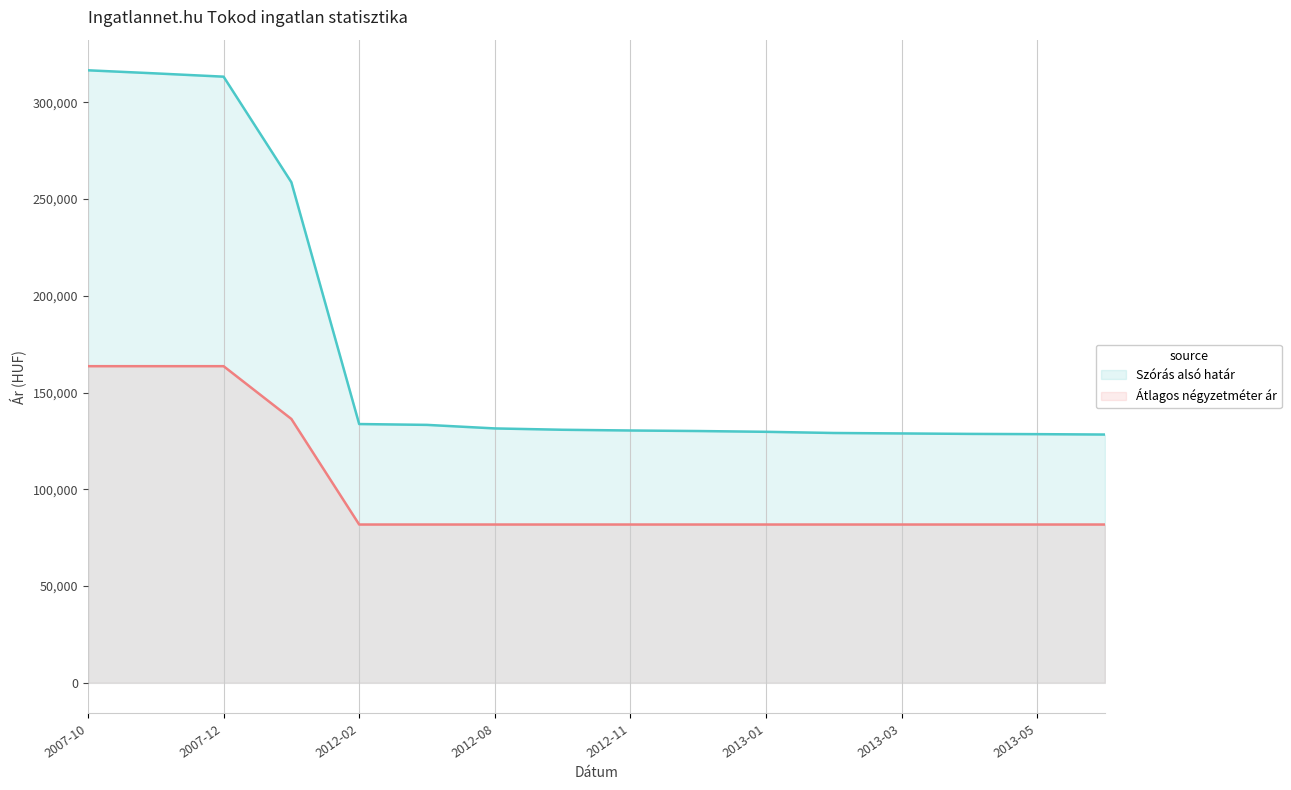

Which series changed the most between 2012-11 and 2013-05?

Szórás alsó határ